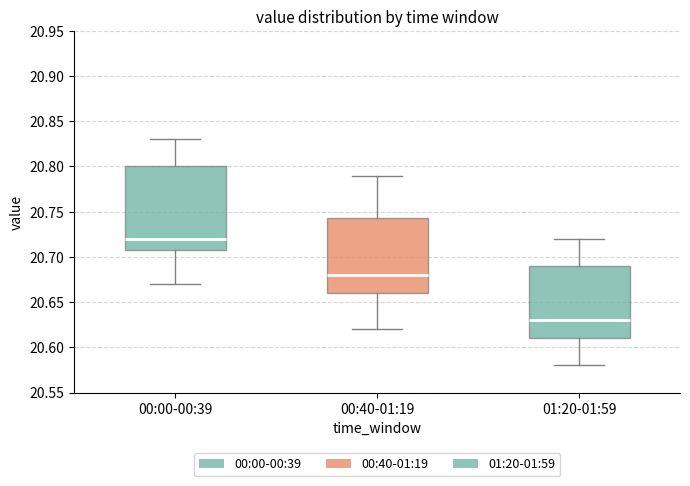

Where does the lower whisker of the box for 01:20-01:59 end on the y-axis? The values are not printed on the chart, so give them approximately, as read against the axis.

20.580